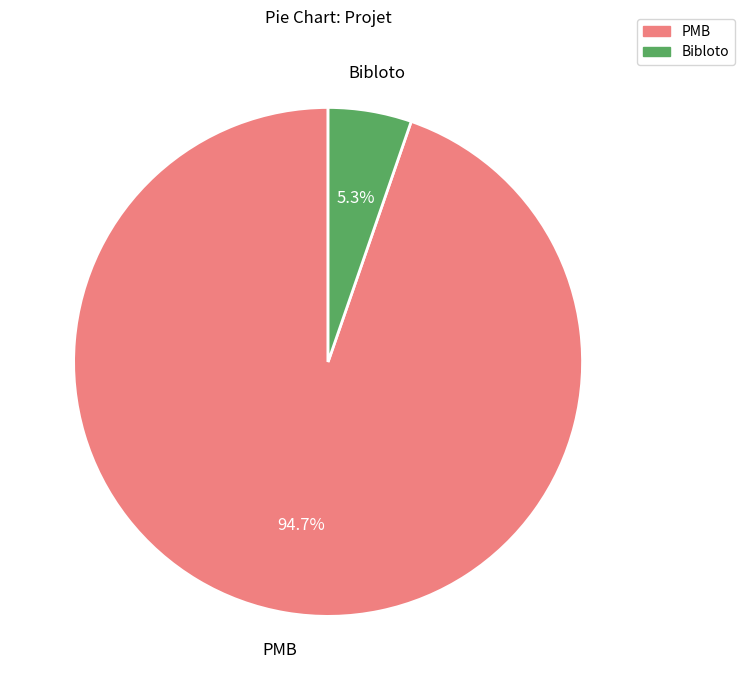

To the nearest percent, what is the difference between the Bibloto and PMB slice percentages?

89%